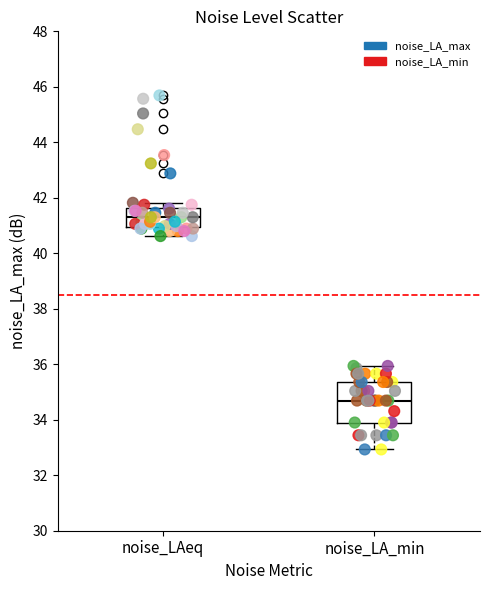

Which series has the largest Y range (max minus min)?

noise_LA_max